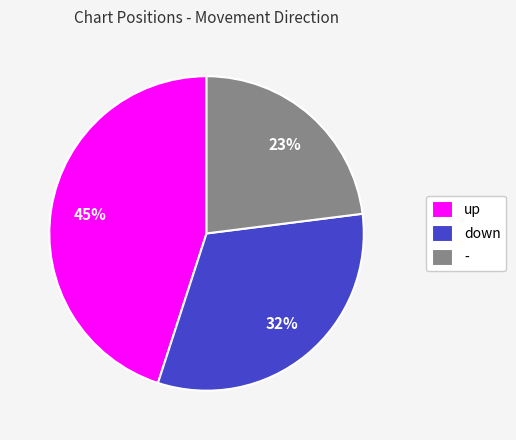

Count the number of slices in the pie.

3